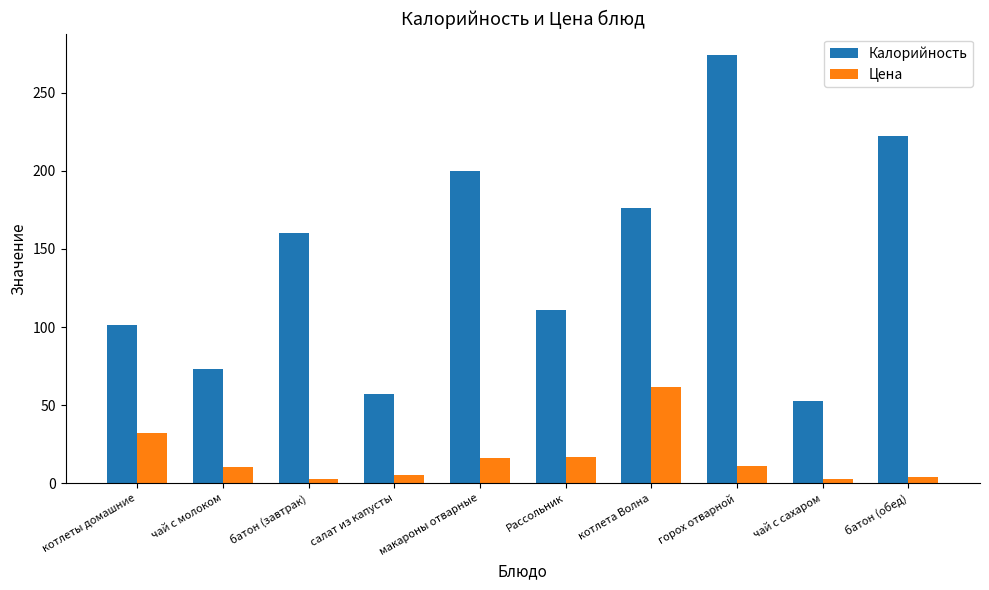

What are all the series names shown in the legend?

Калорийность, Цена